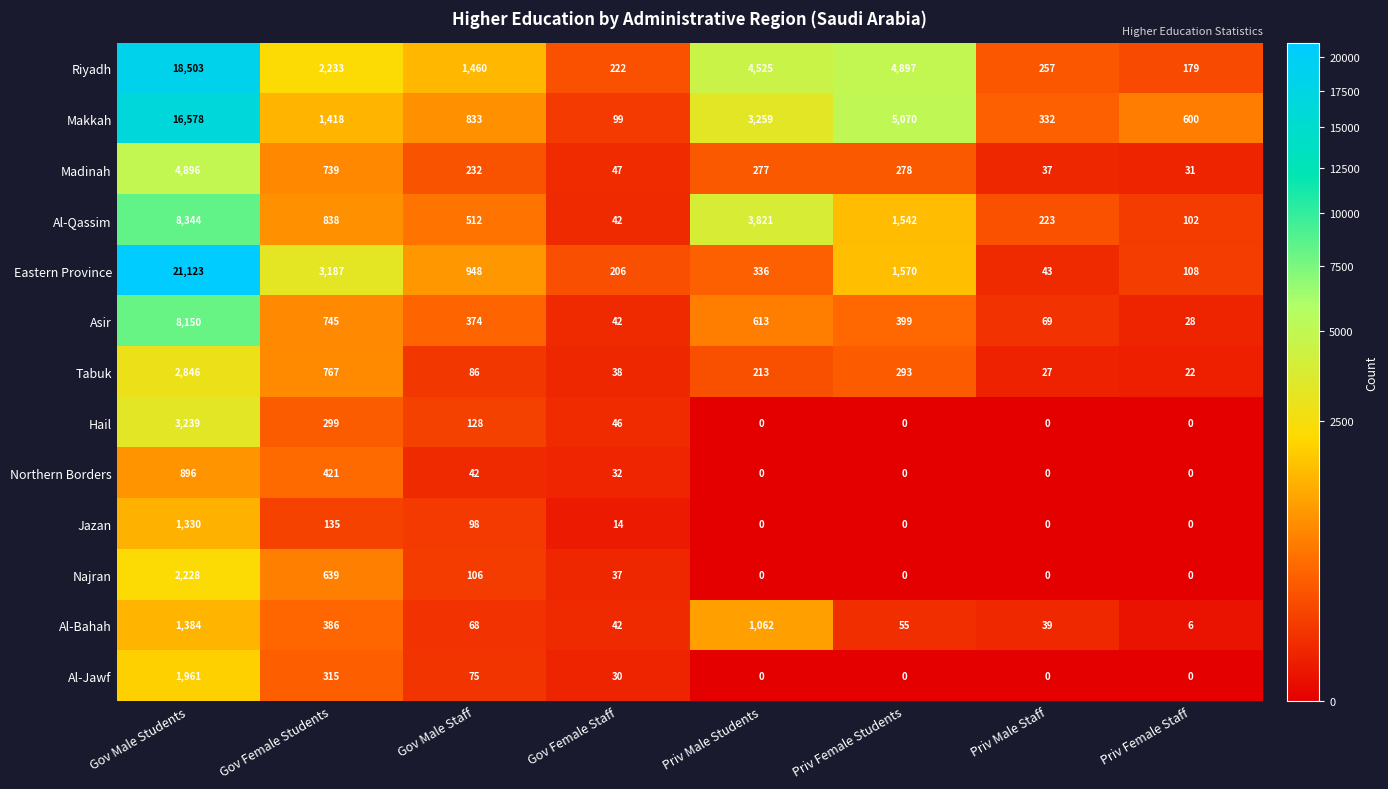

What is the sum of the Tabuk values at Gov Female Students and Gov Male Students?

3613